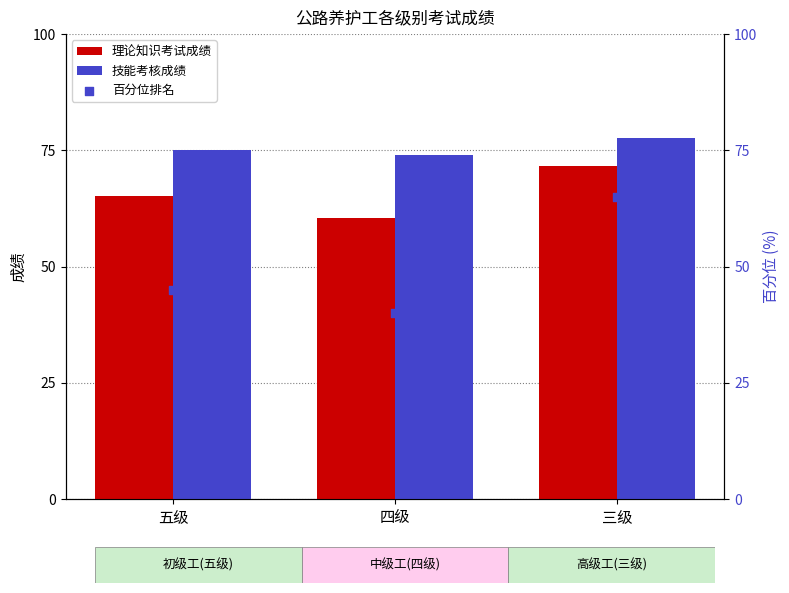

Which series reaches the maximum Y coordinate?

技能考核成绩